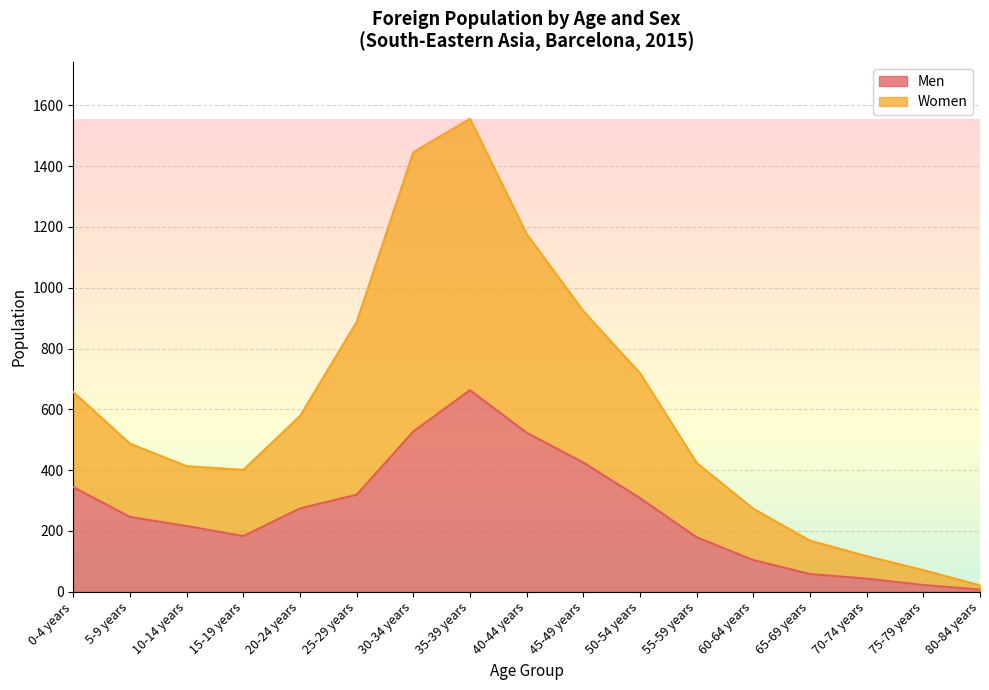

Which series changed the most between 20-24 years and 35-39 years?

Women